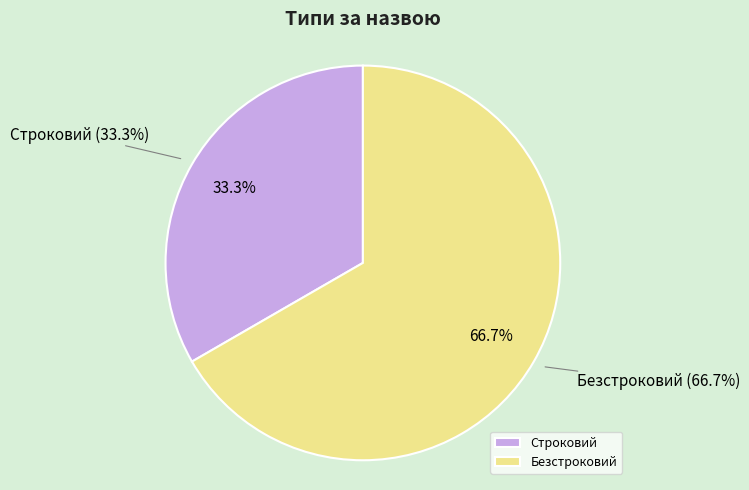

What is the change in value from Строковий to Безстроковий?

+1